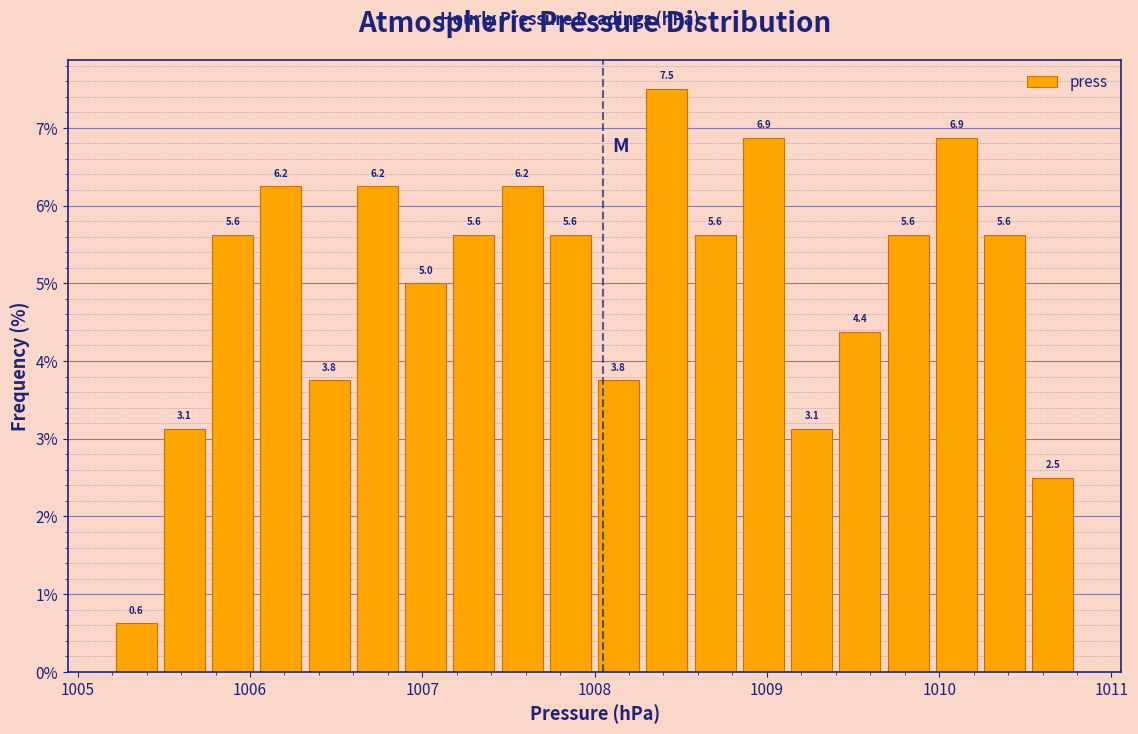

Around what value on the x-axis is the tallest bar? Give the approximate position of its centre, as read against the axis.

1008.4